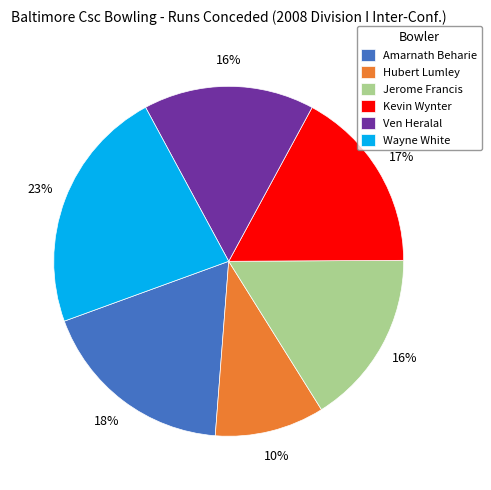

Approximately how many times larger is the value at Wayne White compared to Jerome Francis?

1.4